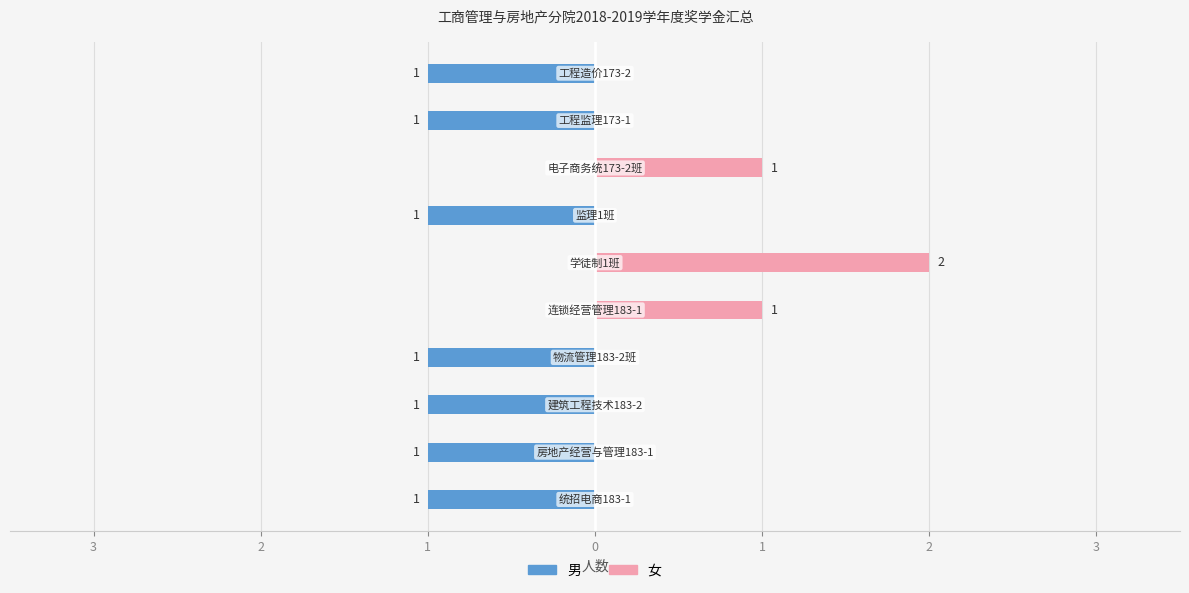

What are all the series names shown in the legend?

男, 女